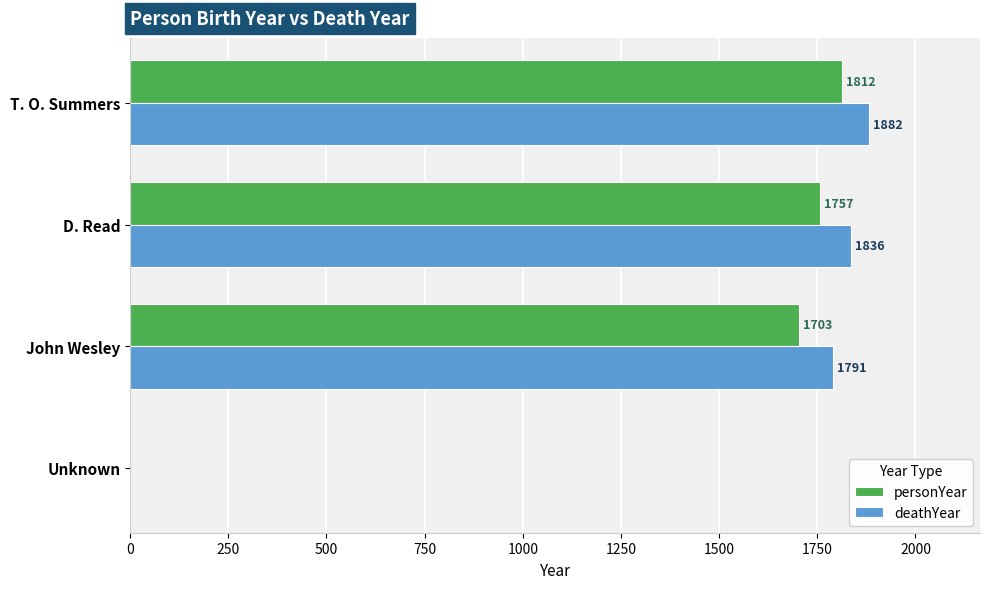

Which series changed the most between John Wesley and D. Read?

personYear